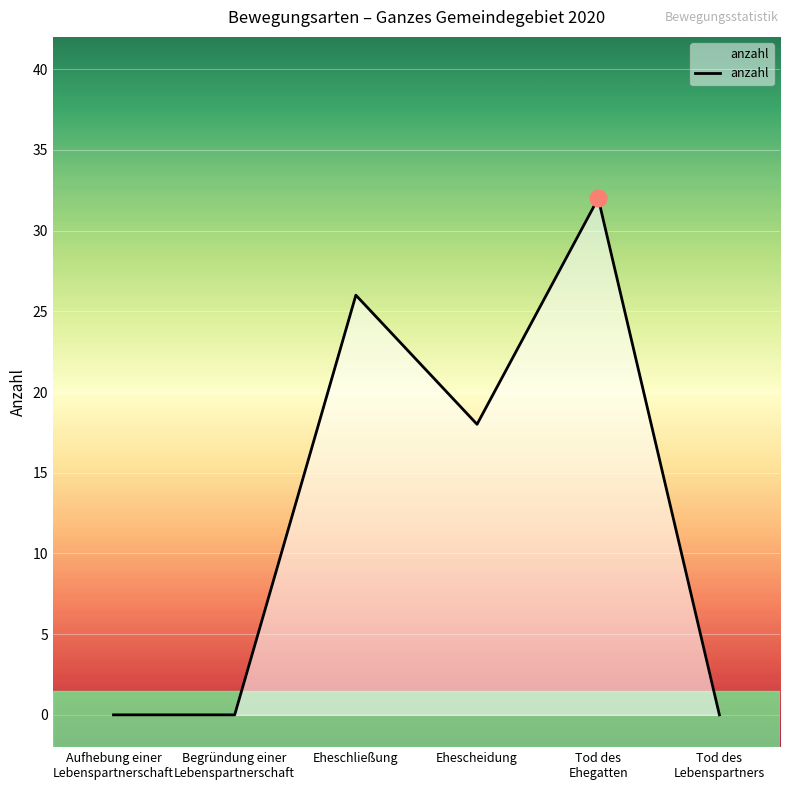

Does the chart display data point markers on the line(s)?

No